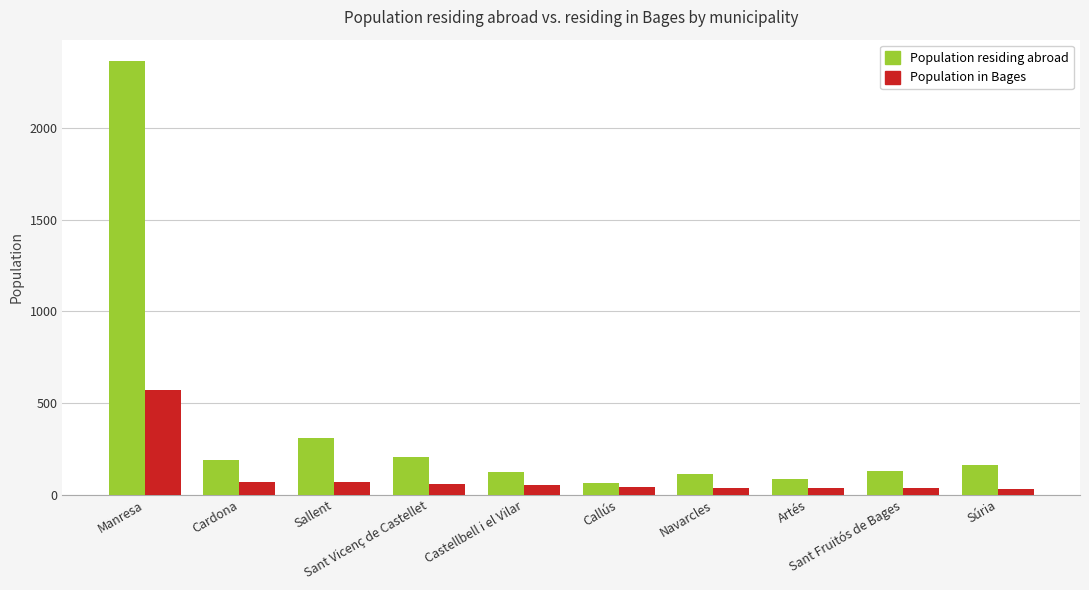

Rank the series by their average value, from lowest to highest.

Population in Bages, Population residing abroad